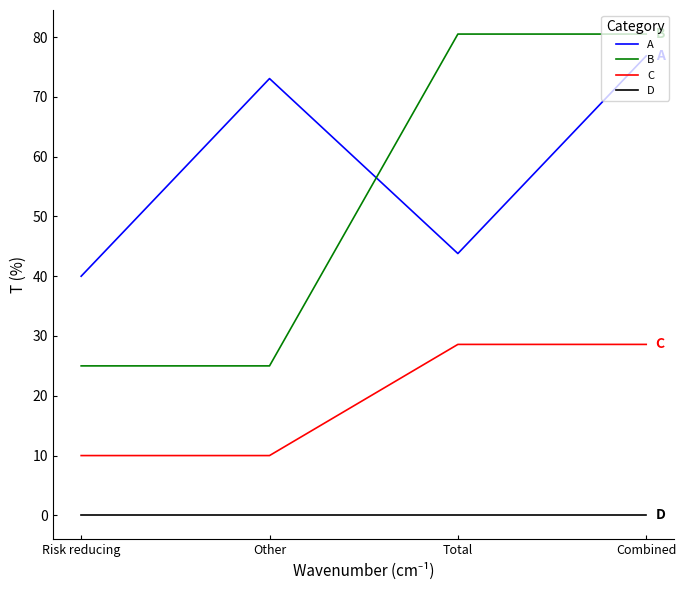

What position from the right is Total?

2